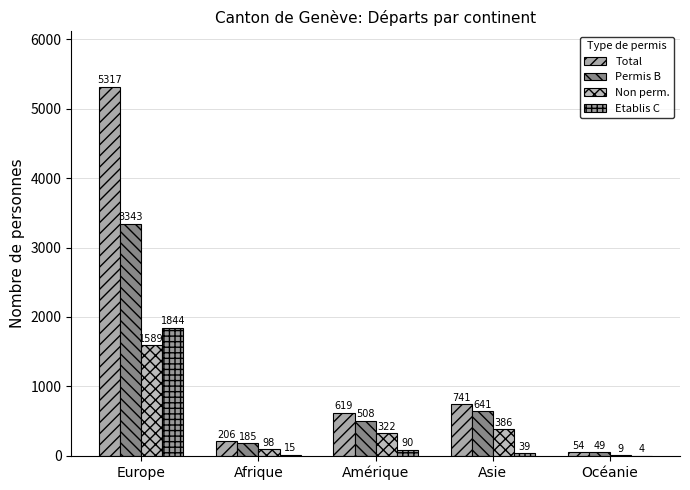

What is the sum of all Total values?

6937